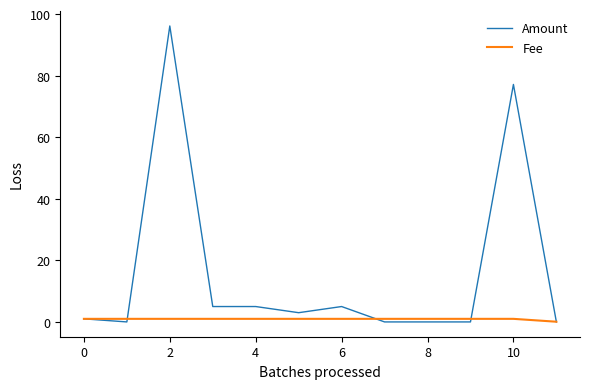

Which series has the widest spread of values?

Amount